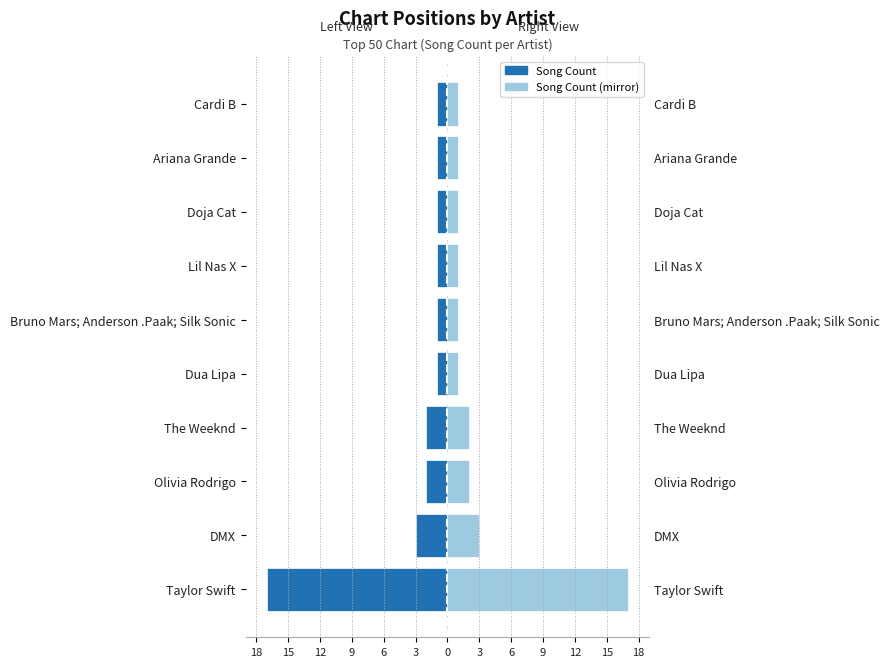

Which series has the largest range (max minus min)?

Song Count (Left)